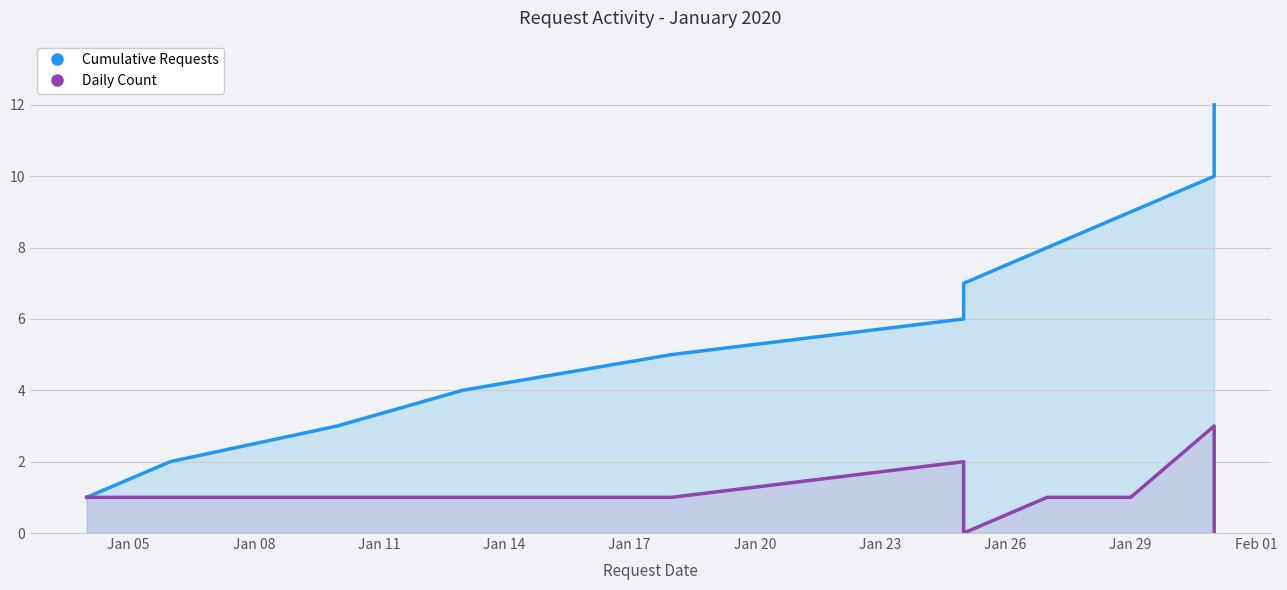

What is the value of the Daily Count point at the 1st from the left?

1